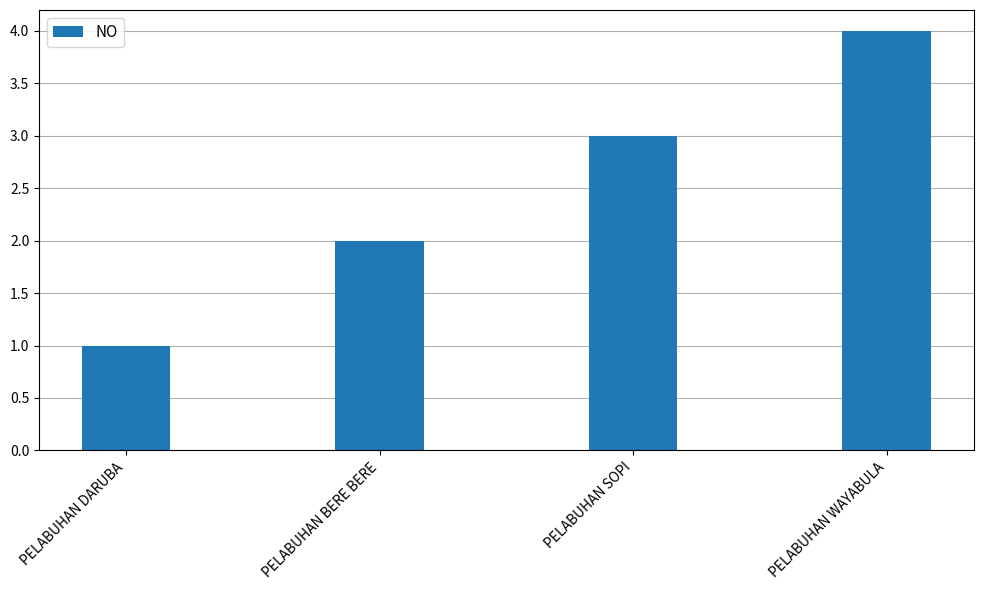

At which category does the chart reach its minimum across all series?

PELABUHAN DARUBA